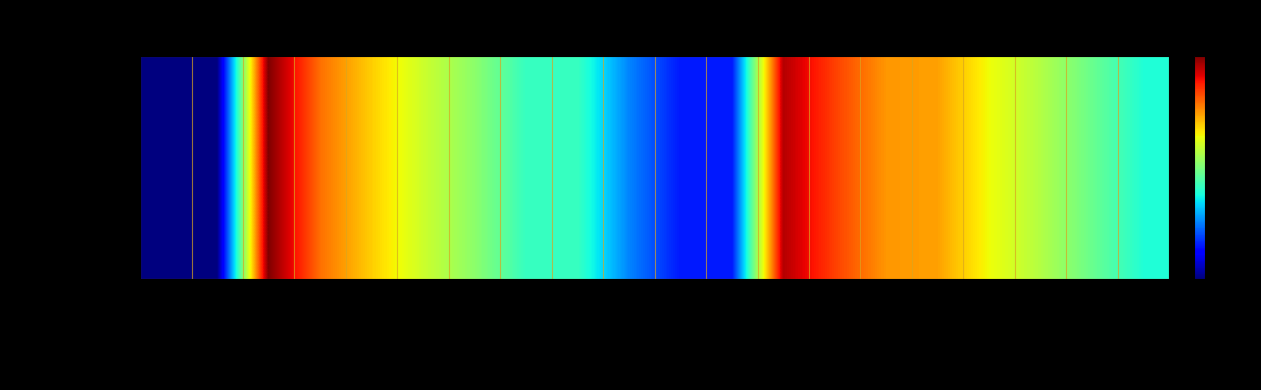

Rank the categories by value from highest to lowest.

001-001-0000458, 001-001-0000380, 001-001-0000379, 001-001-0000457, 001-001-0000376, 001-001-0000374, 001-001-0000456, 001-001-0000364, 001-001-0000451, 001-001-0000355, 001-001-0000413, 001-001-0000352, 001-001-0000412, 001-001-0000405, 001-001-0000304, 001-001-0000404, 001-001-0000401, 001-001-0000402, 001-001-0000463, 001-001-0000464